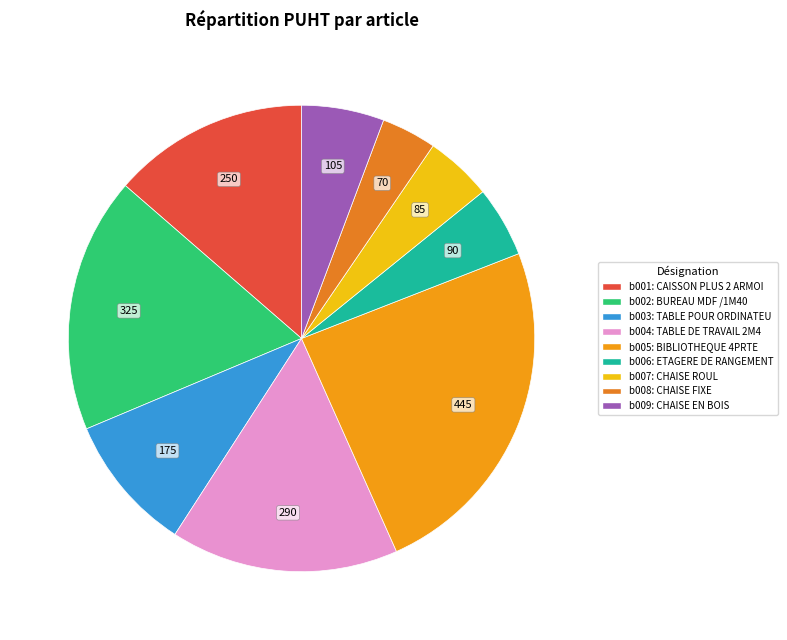

Is there a majority slice in this chart?

No